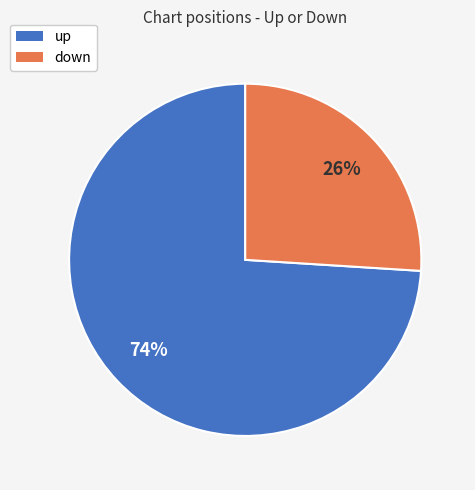

Does up represent more than half of the total?

Yes